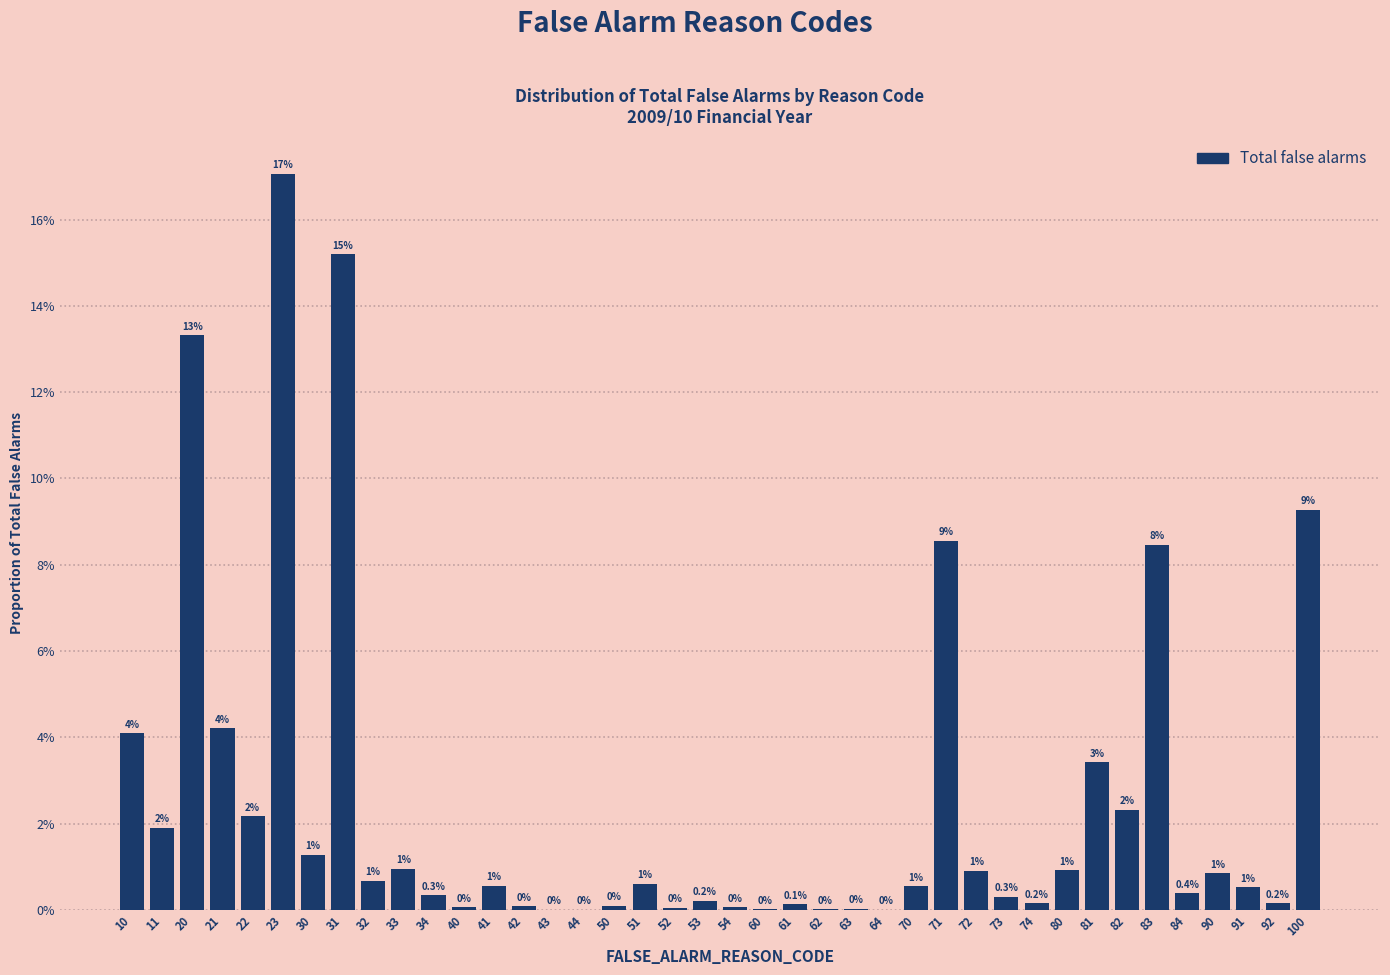

Are the bars horizontal?

No